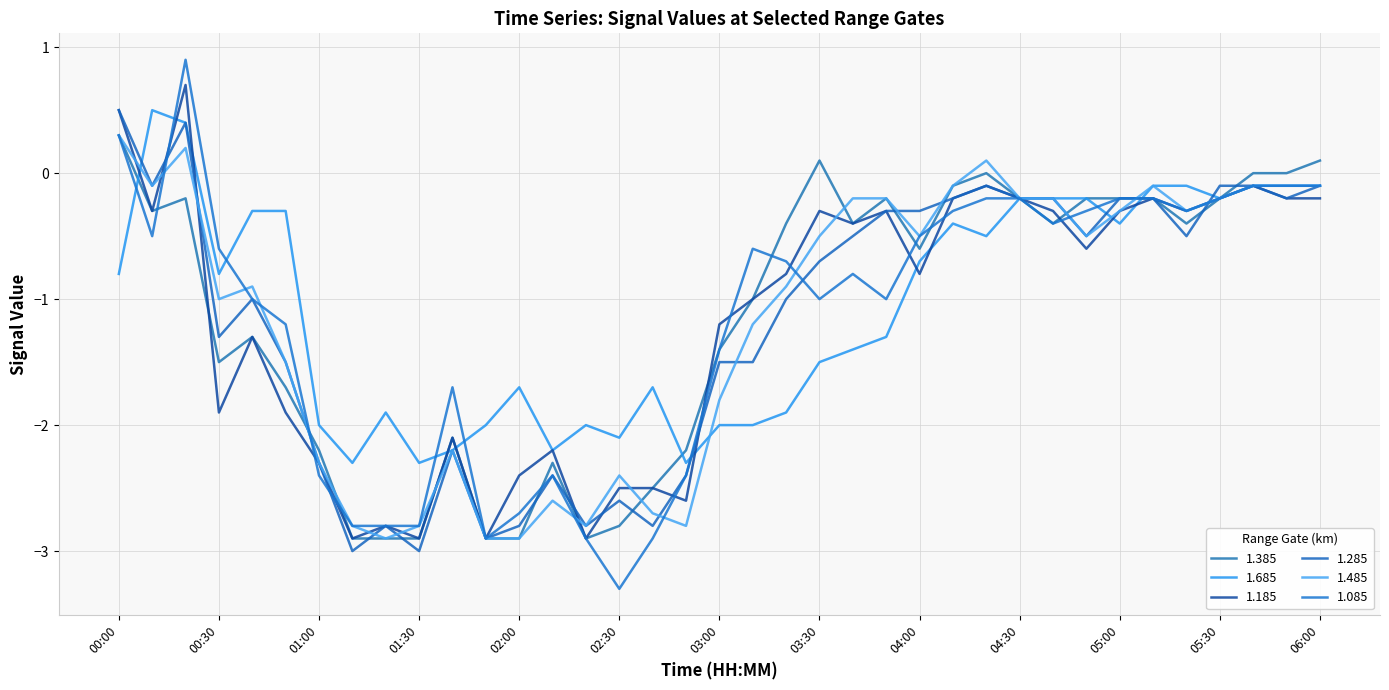

At which category is the sum across all series the highest?

00:20